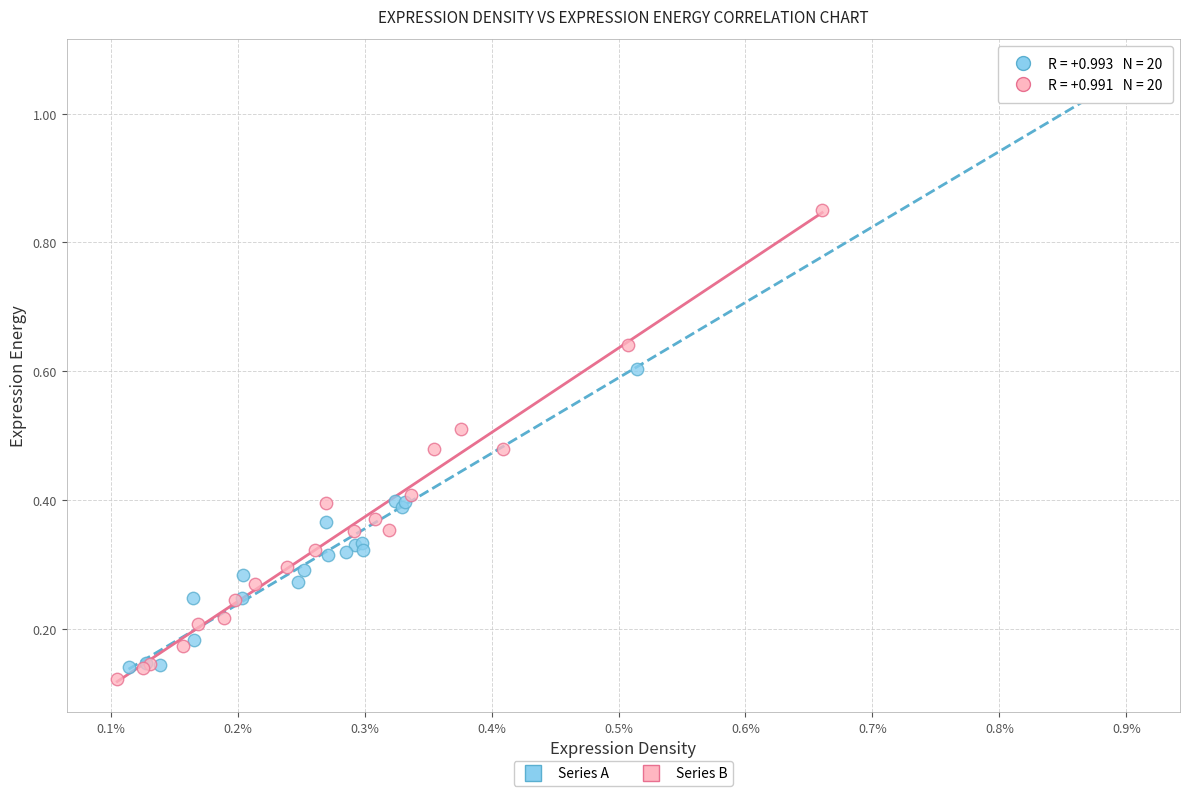

Which series reaches the maximum Y coordinate?

Series A